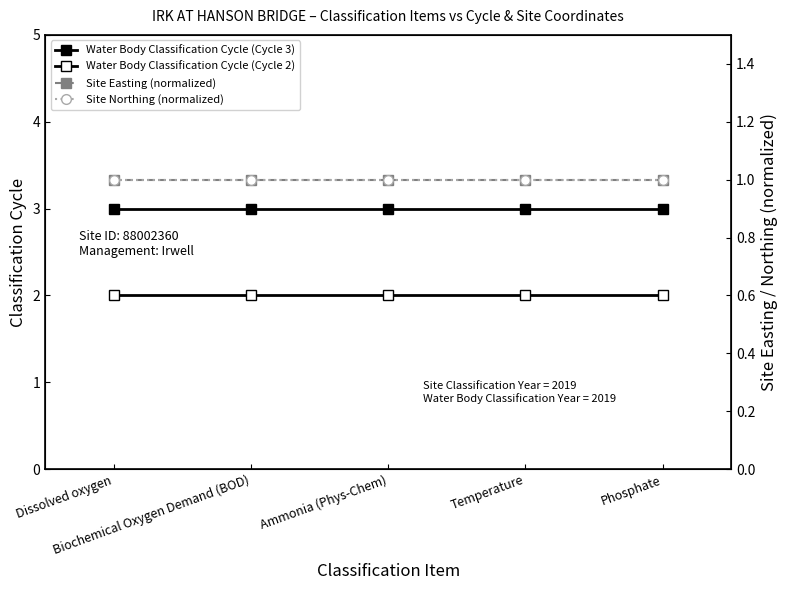

List the labels in order of Site Easting (normalized) value, largest first.

Dissolved oxygen, Biochemical Oxygen Demand (BOD), Ammonia (Phys-Chem), Temperature, Phosphate